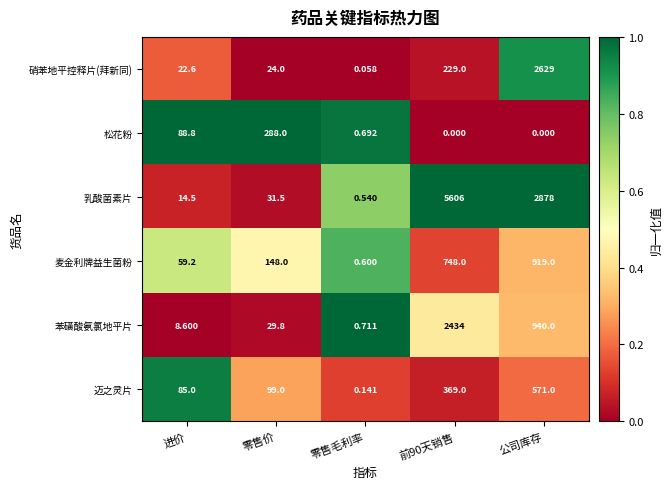

At which label does 麦金利牌益生菌粉 reach its peak?

公司库存